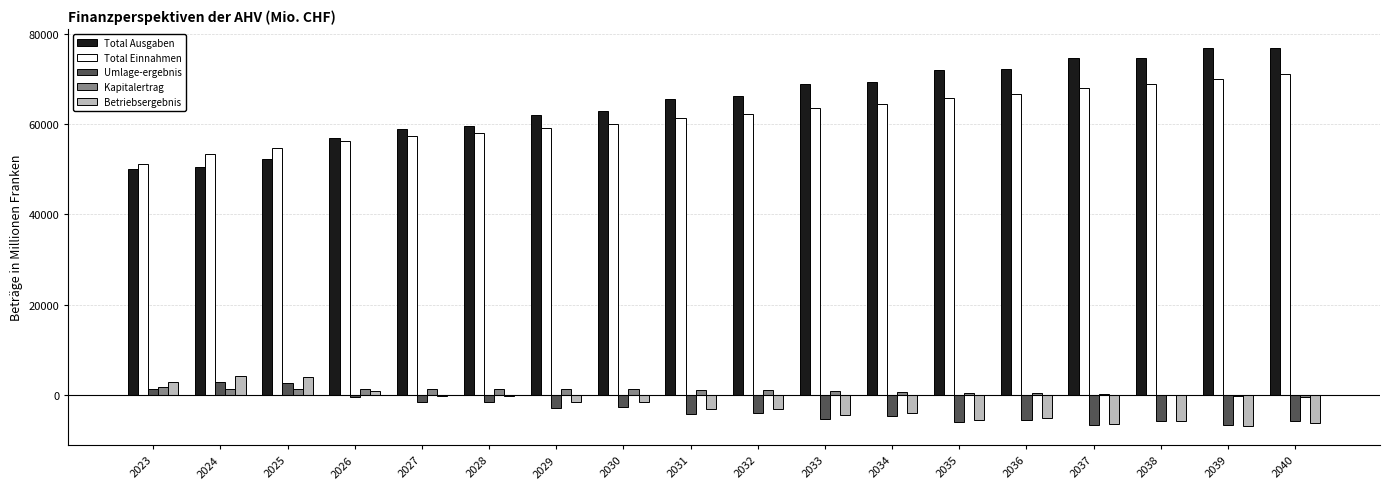

Are the bars horizontal?

No